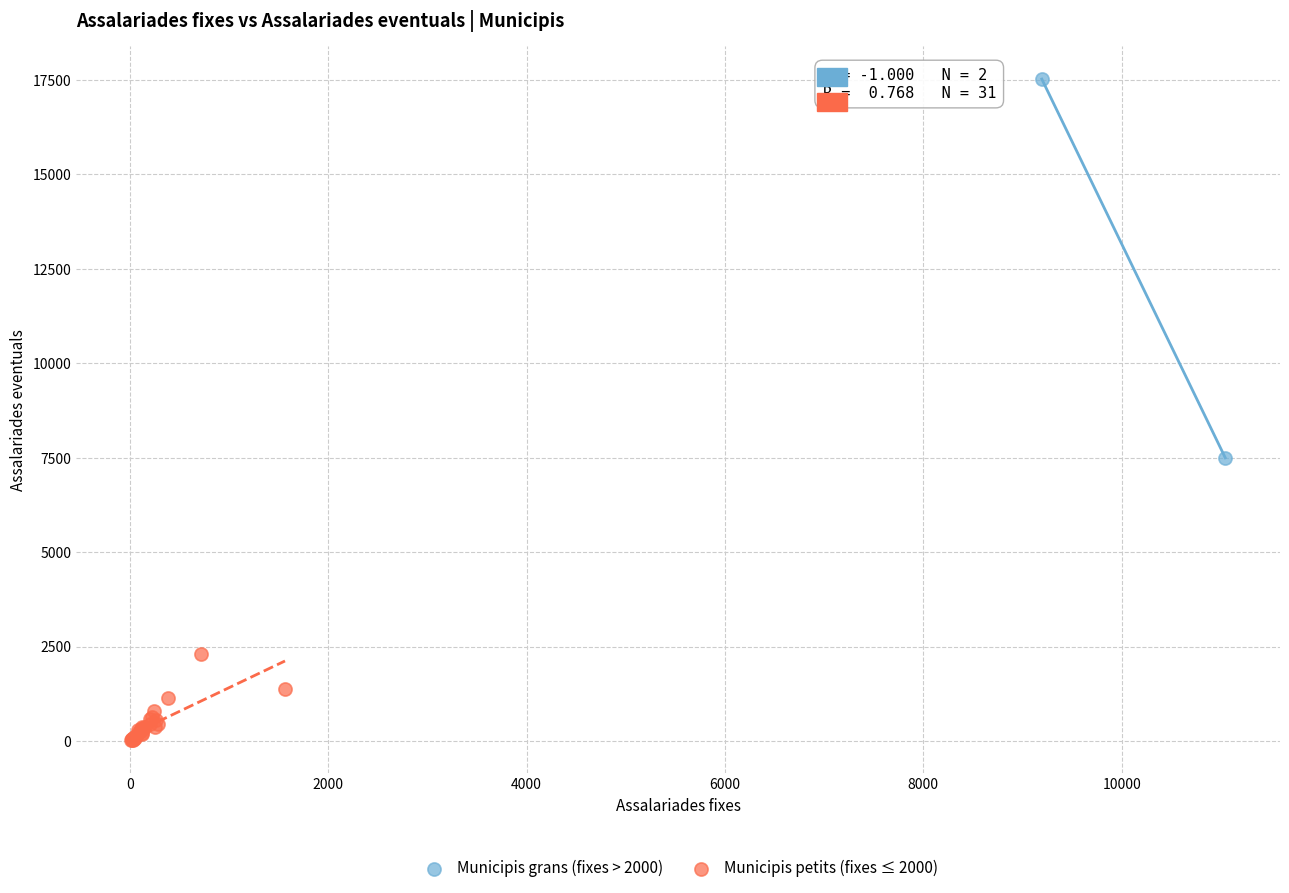

Which series contains the highest Y value?

Municipis grans (fixes > 2000)